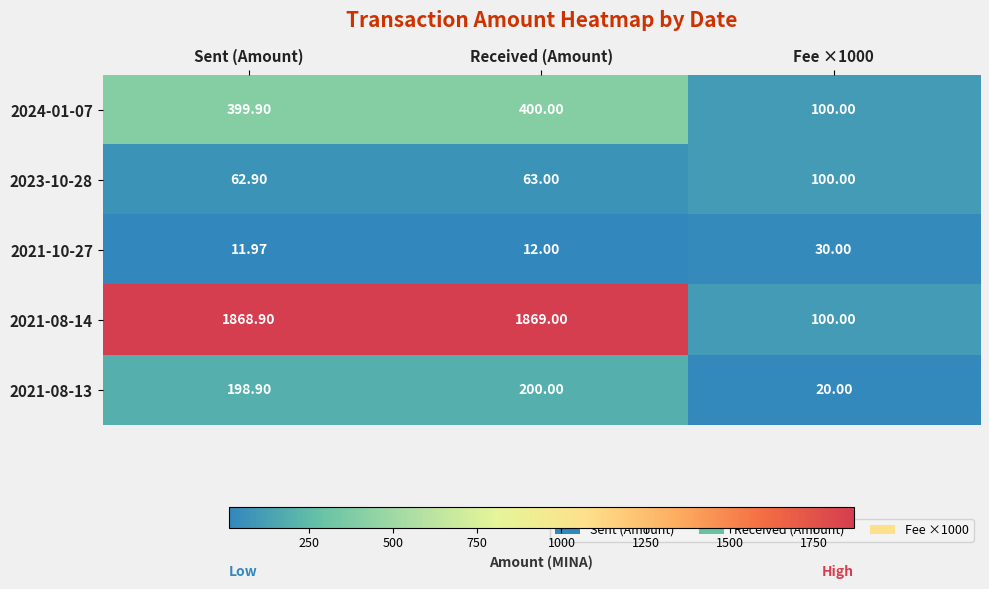

How many values in the 2021-08-13 series exceed 198?

2